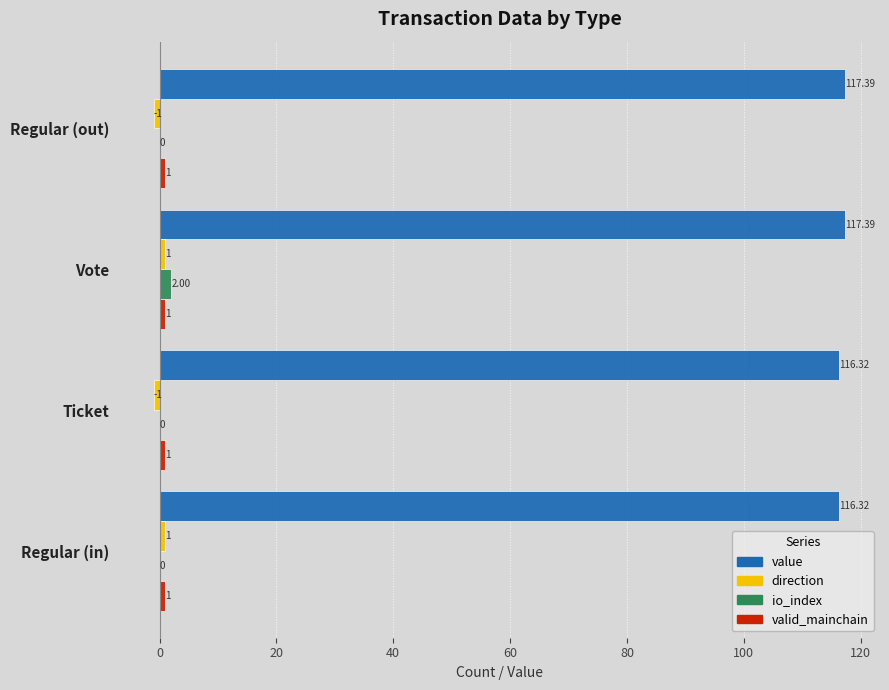

Which series has the largest total across all categories?

value